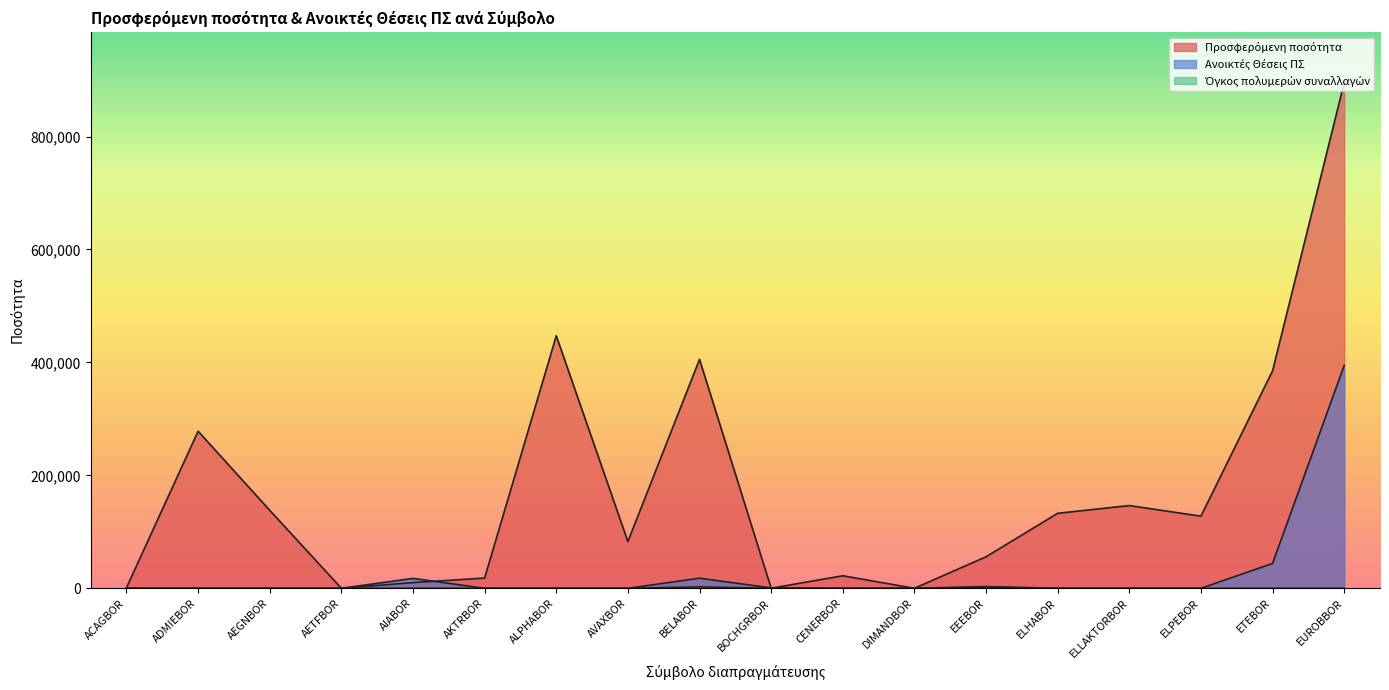

What are all the series names shown in the legend?

Προσφερόμενη ποσότητα, Ανοικτές Θέσεις ΠΣ, Όγκος πολυμερών συναλλαγών